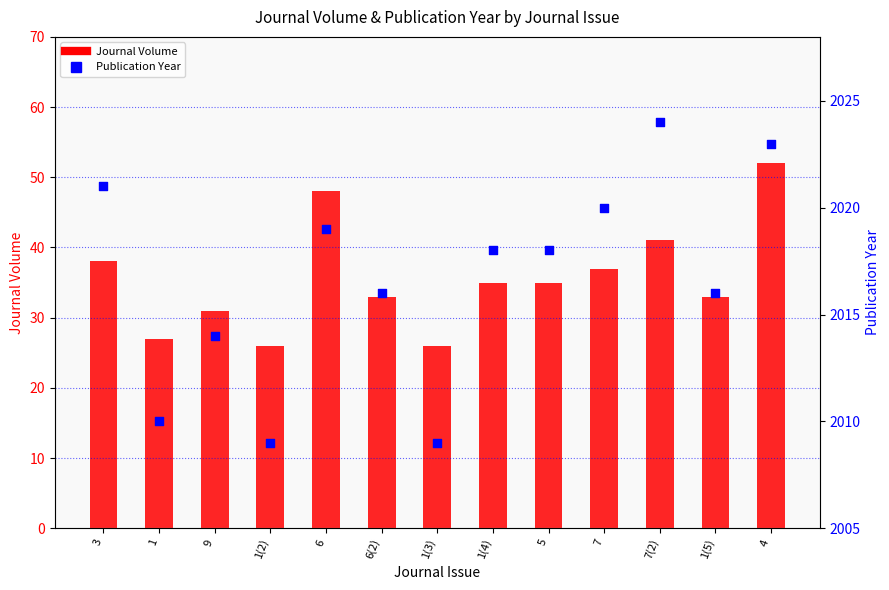

What are all the series names shown in the legend?

Journal Volume, Publication Year